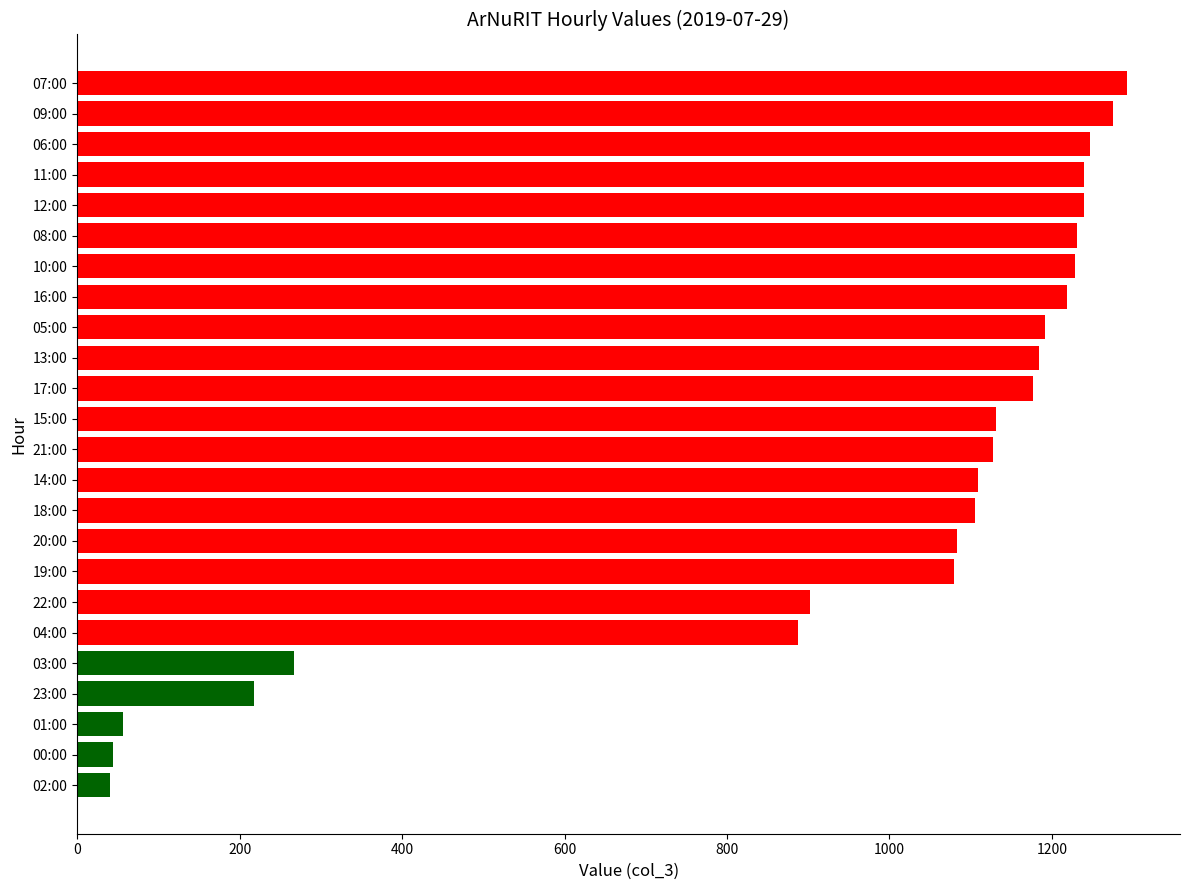

Are the bars horizontal?

Yes